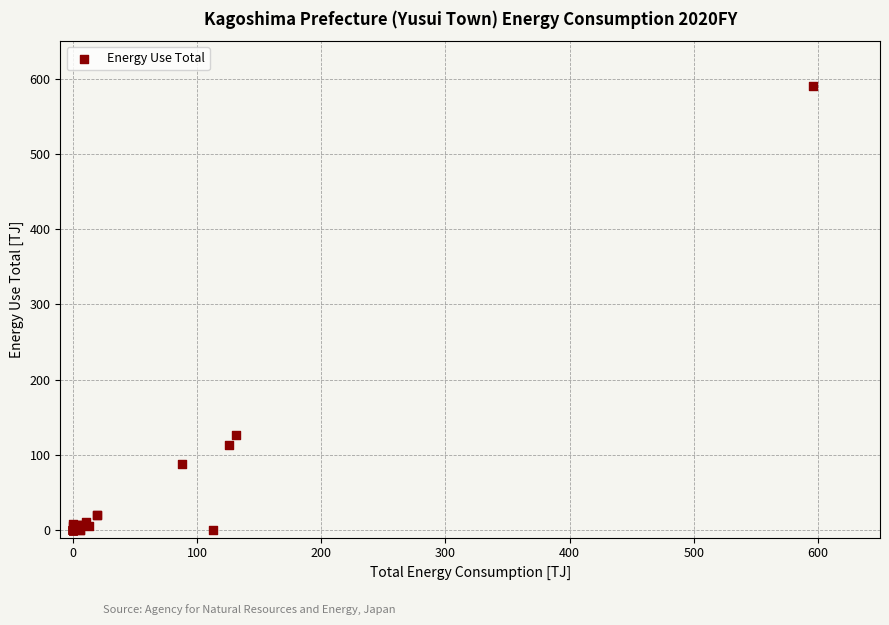

What Y value in the scatter plot is closest to 295?

125.8